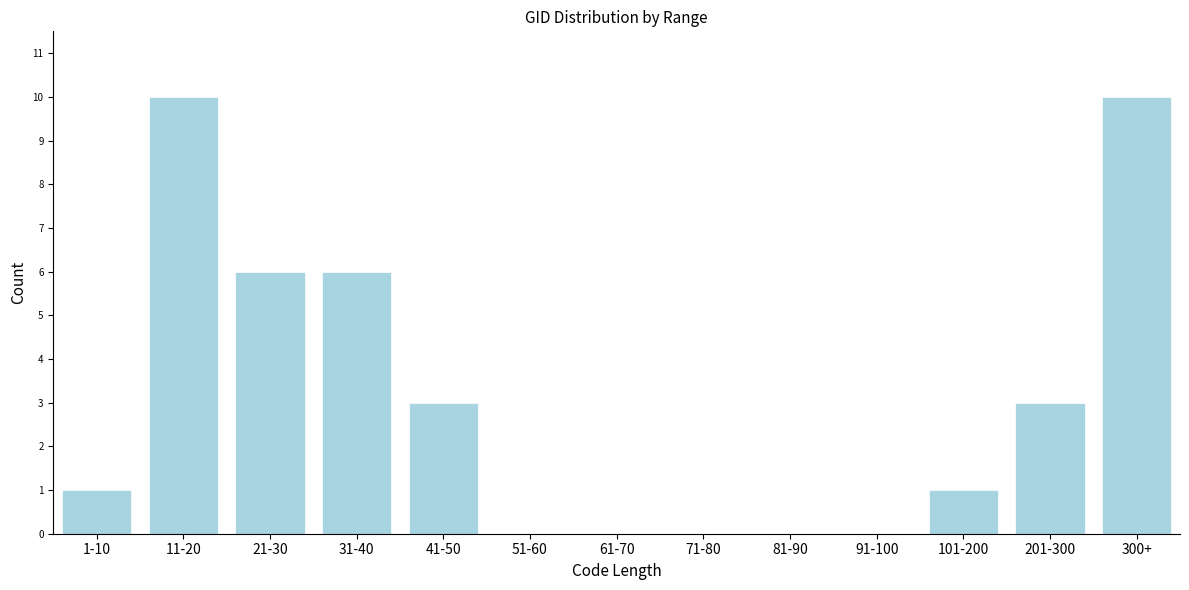

Reading left to right, list all the values displayed in this chart.

1-10=1	11-20=10	21-30=6	31-40=6	41-50=3	51-60=0	61-70=0	71-80=0	81-90=0	91-100=0	101-200=1	201-300=3	300+=10